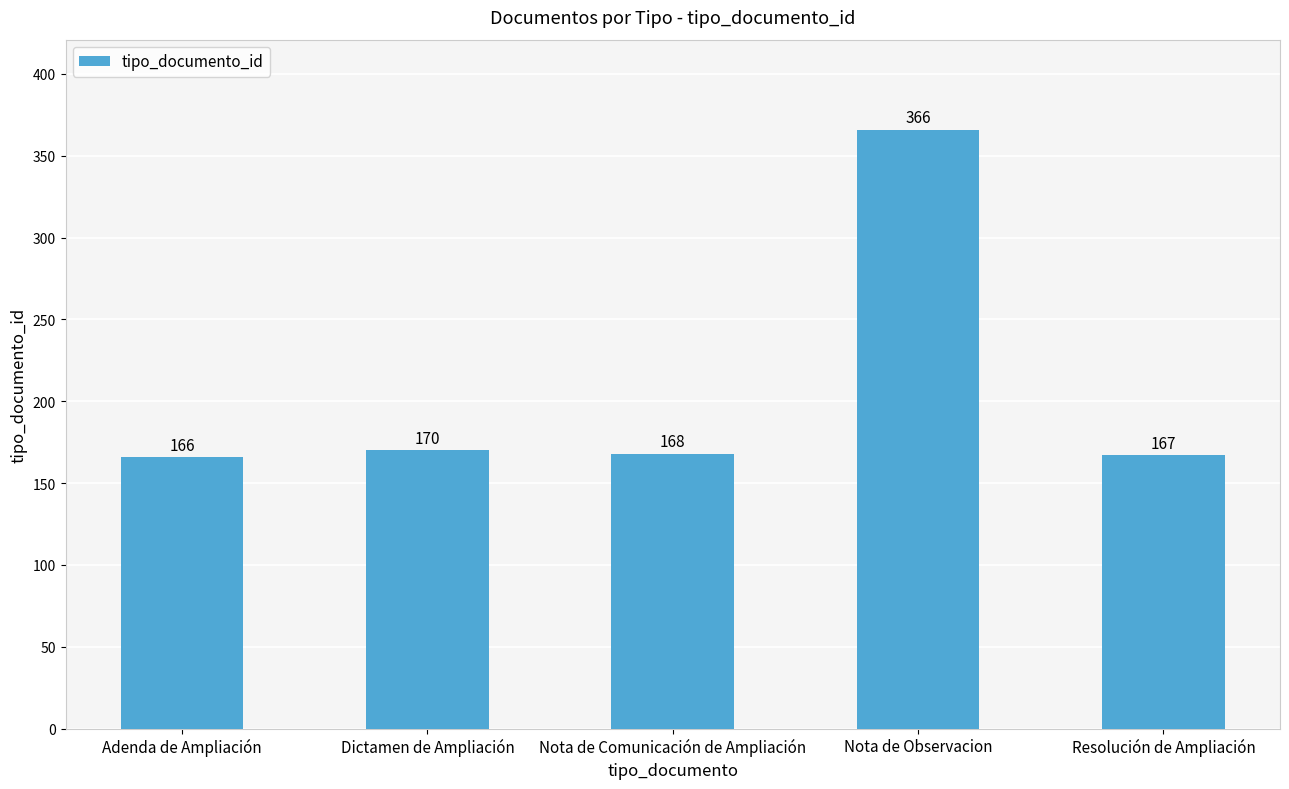

Between Dictamen de Ampliación and Nota de Comunicación de Ampliación, which is larger?

Dictamen de Ampliación